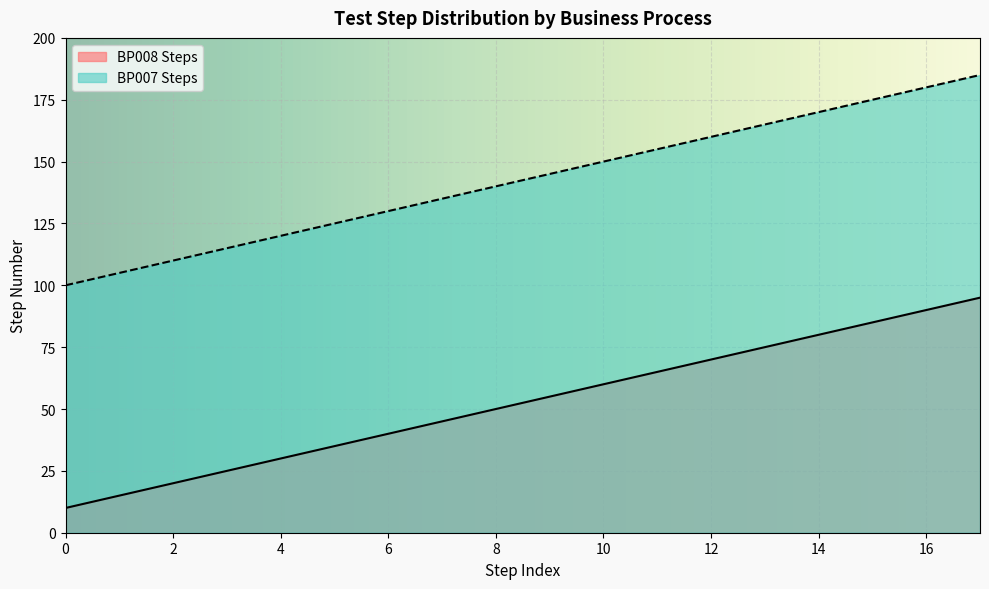

What value does the BP007 Steps series have at 15, to the nearest 10?

100